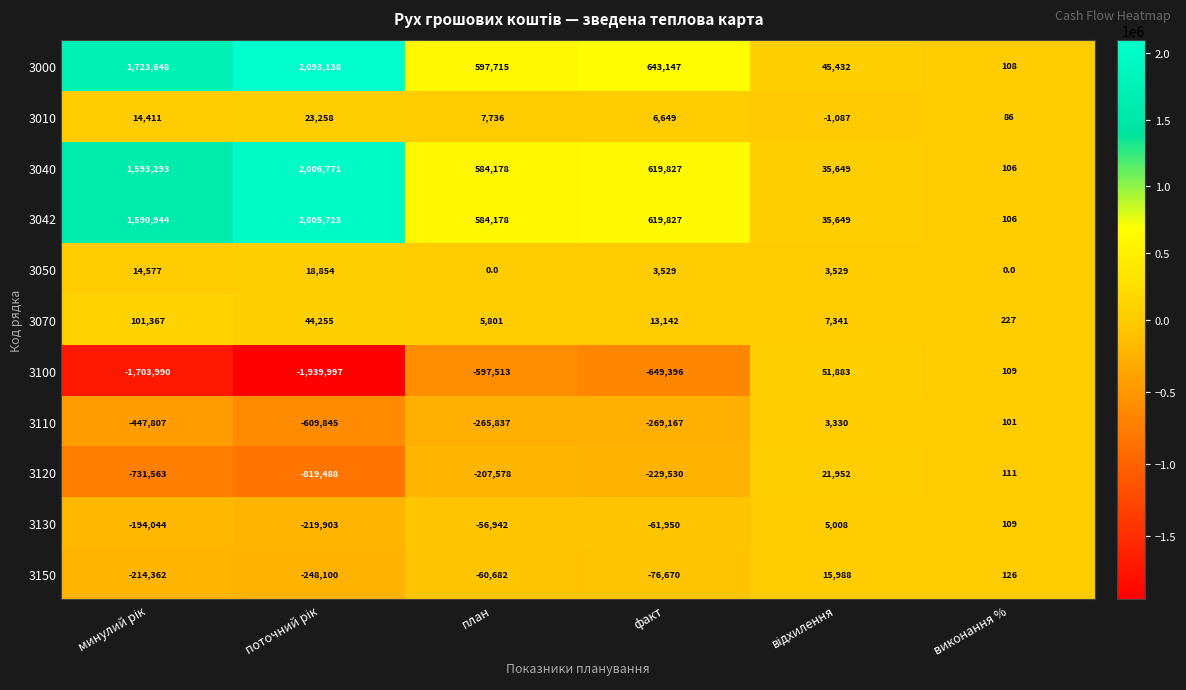

Which series has the widest spread of values?

3000